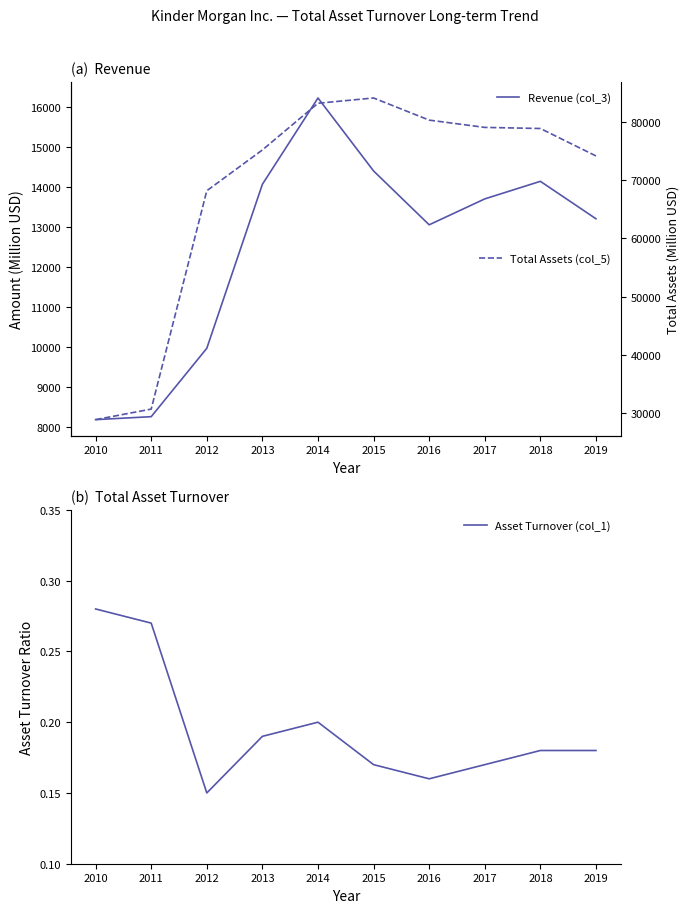

True or false: Total Assets (col_5) has more than 1 interior local peaks.

False